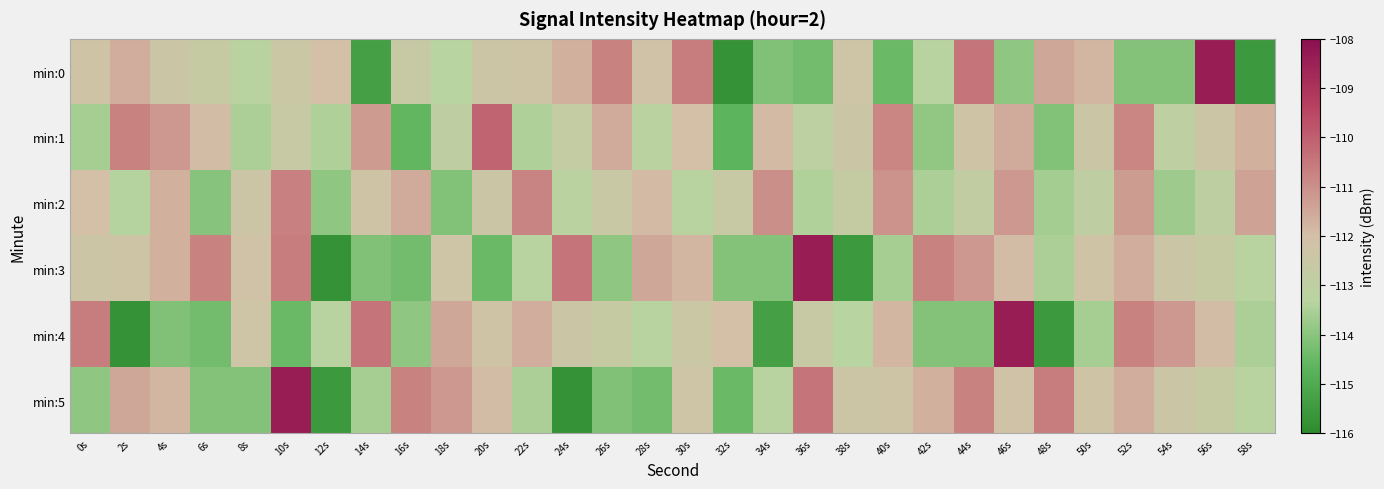

At 2s, list the series in order from smallest to largest.

min:4, min:2, min:3, min:0, min:5, min:1